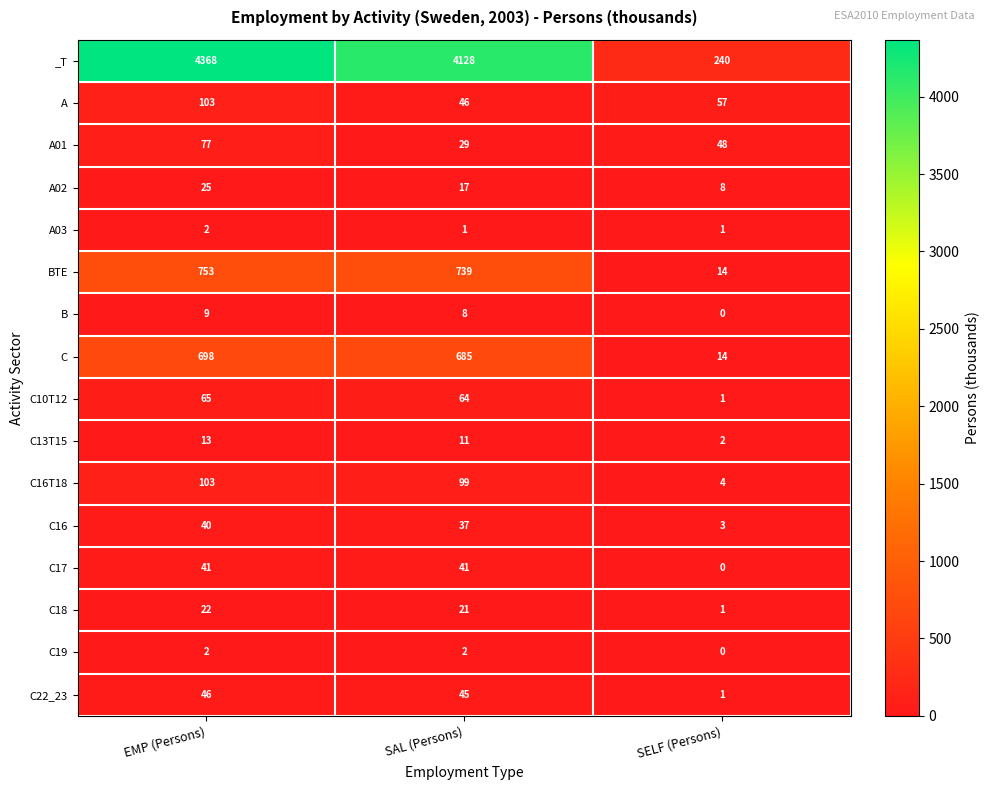

Rank the series at SAL (Persons) from highest to lowest value.

_T, BTE, C, C16T18, C10T12, A, C22_23, C17, C16, A01, C18, A02, C13T15, B, C19, A03